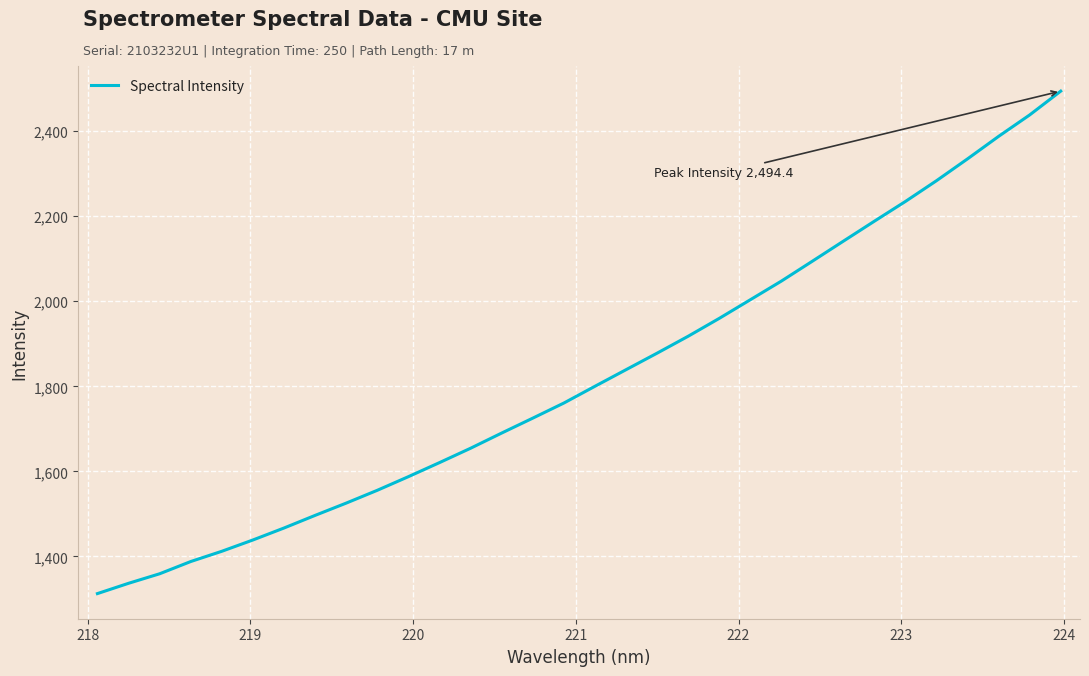

What is the difference between the maximum and minimum values?

1181.9